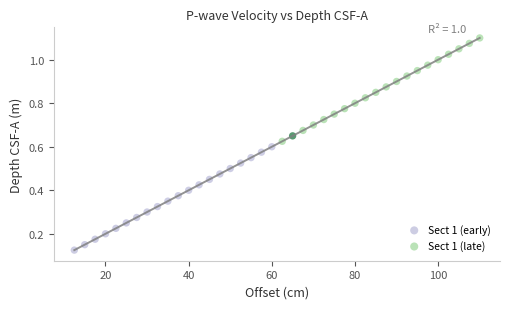

Which series reaches the minimum Y coordinate?

Sect 1 (early)